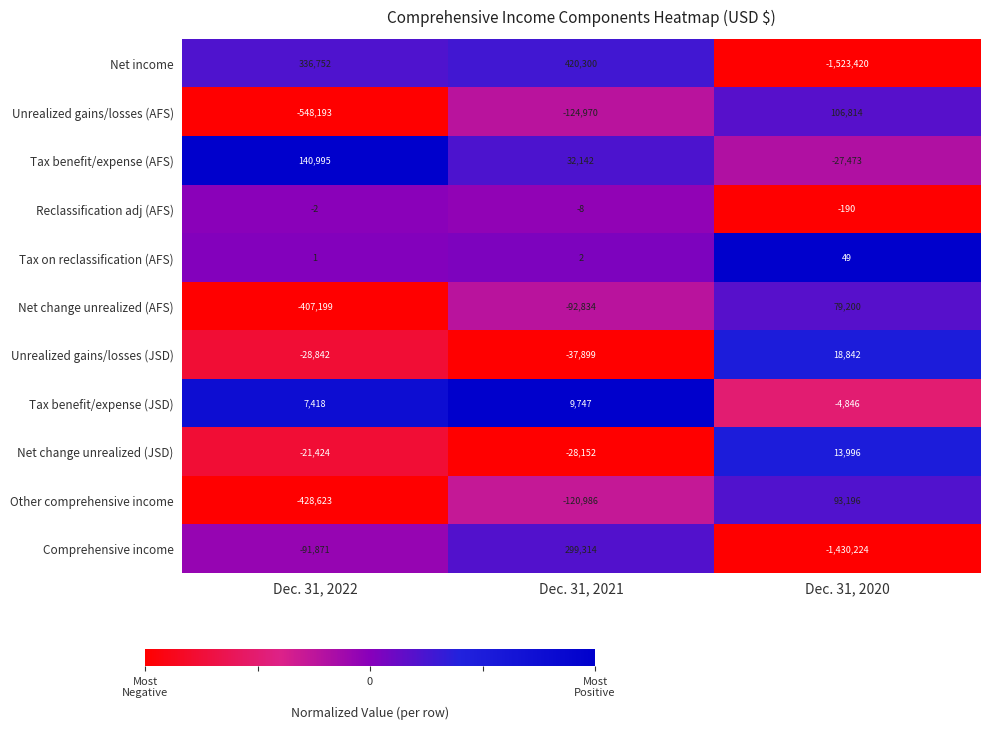

What value does the Unrealized gains/losses (JSD) series have at Dec. 31, 2022?

-28842